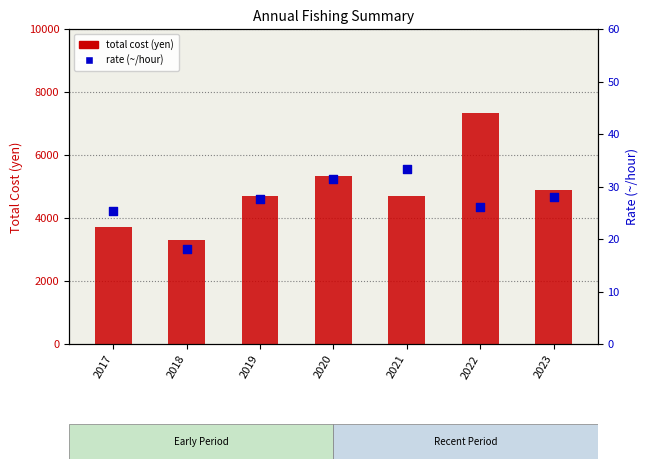

Which series reaches the minimum Y coordinate?

rate (~/hour)